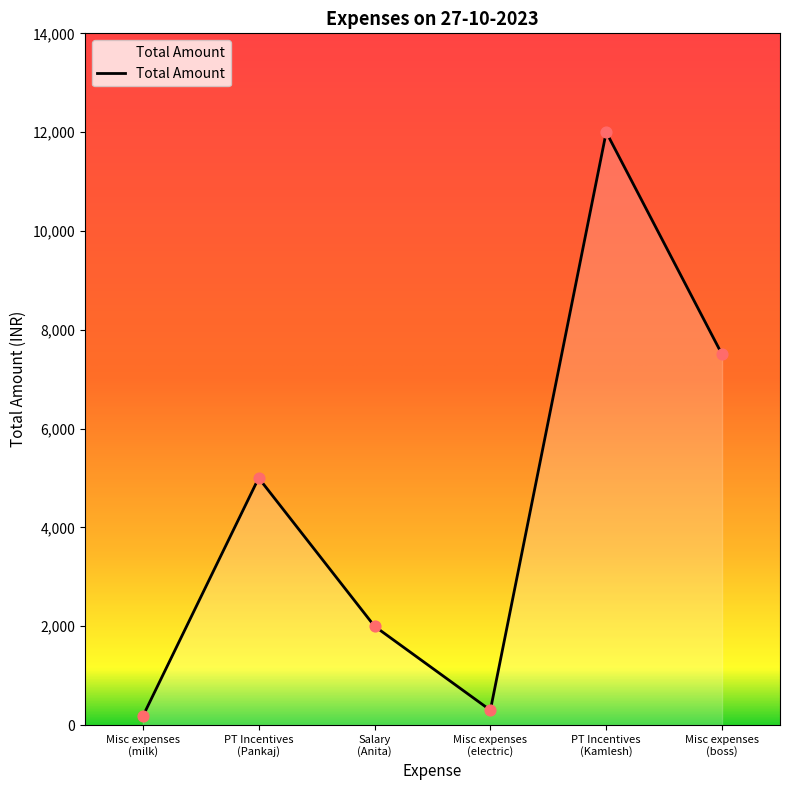

What is the change in value from PT Incentives
(Pankaj) to Misc expenses
(electric)?

-4700